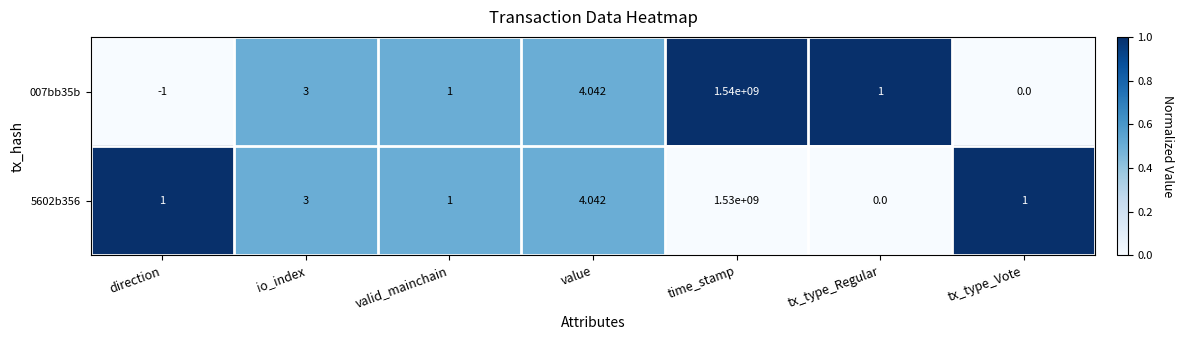

What is the total value across all series at tx_type_Vote?

1.0